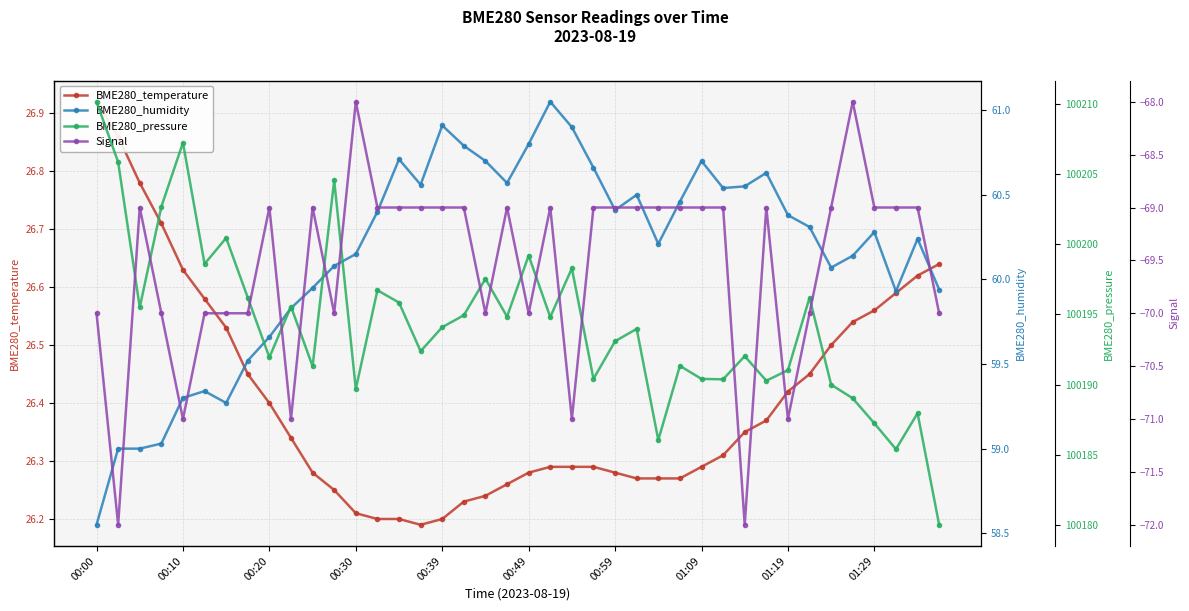

The BME280_humidity series shows 100.3 at 00:00. True or false?

False